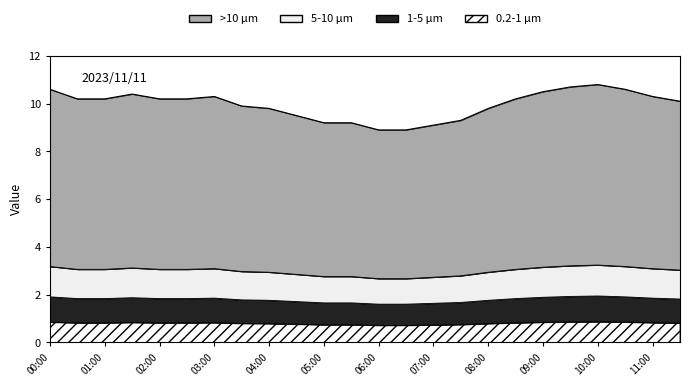

Rank the categories by value from highest to lowest.

10:00, 09:30, 00:00, 10:30, 09:00, 01:30, 03:00, 11:00, 00:30, 01:00, 02:00, 02:30, 08:30, 11:30, 03:30, 04:00, 08:00, 04:30, 07:30, 05:00, 05:30, 07:00, 06:00, 06:30